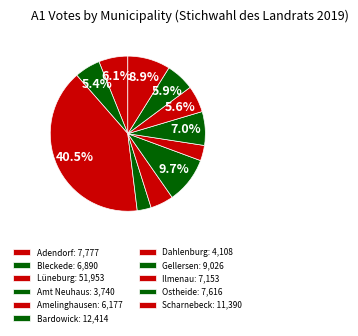

Which has a higher value, Adendorf or Scharnebeck?

Scharnebeck